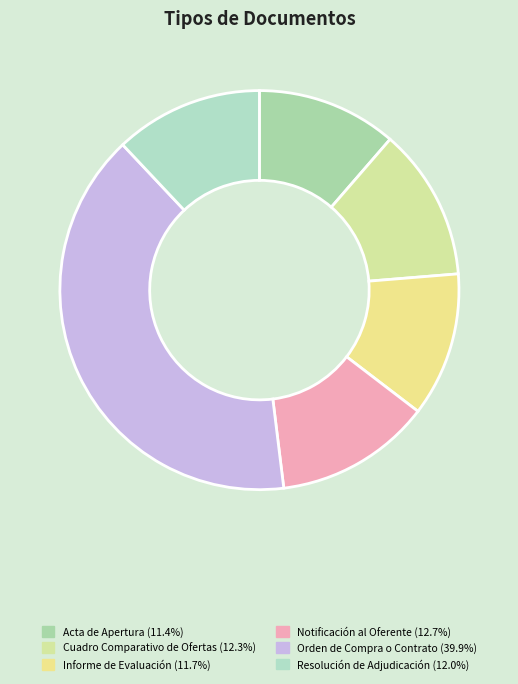

How many slices are in this pie chart?

6